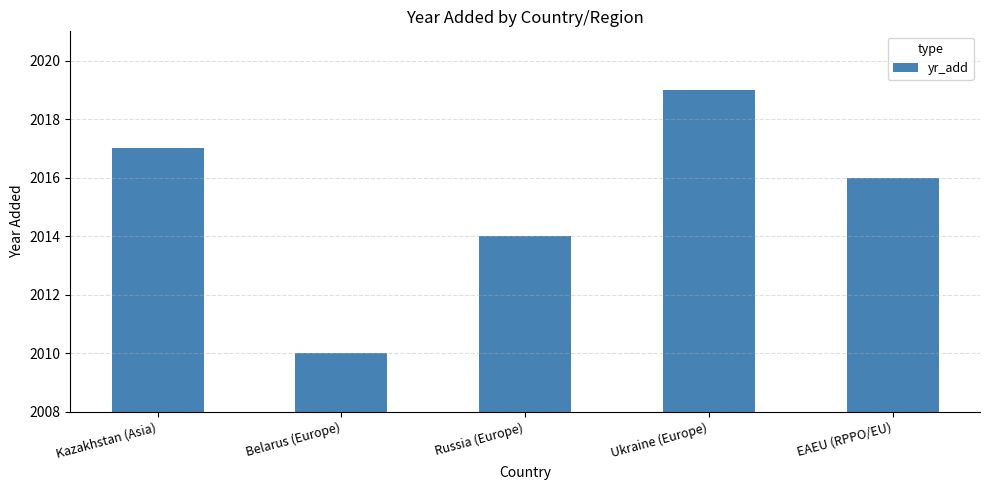

Which has a higher value, Russia (Europe) or Belarus (Europe)?

Russia (Europe)